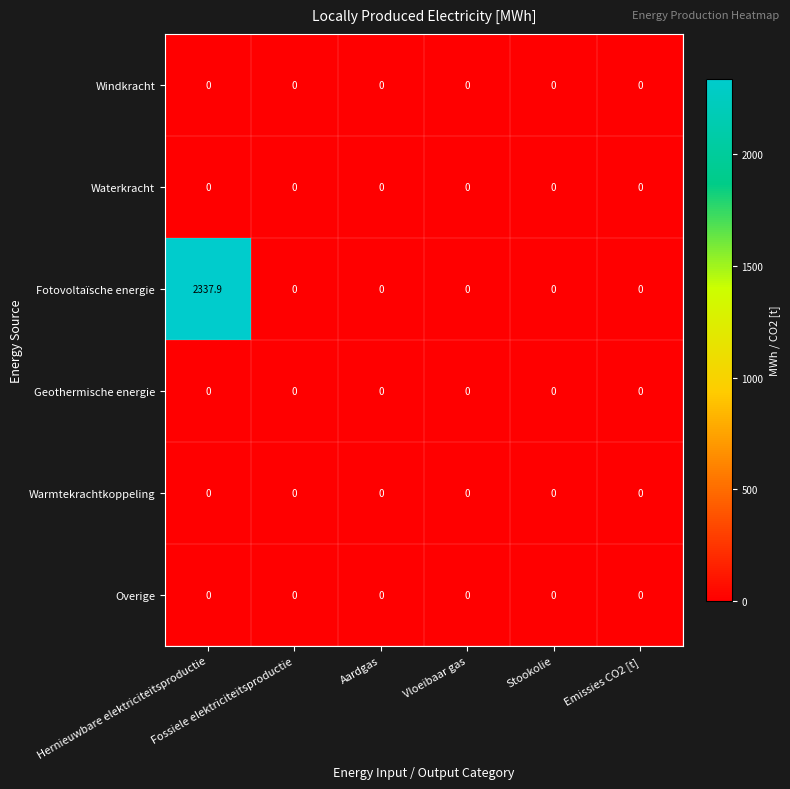

Which series has the largest total across all categories?

Fotovoltaïsche energie